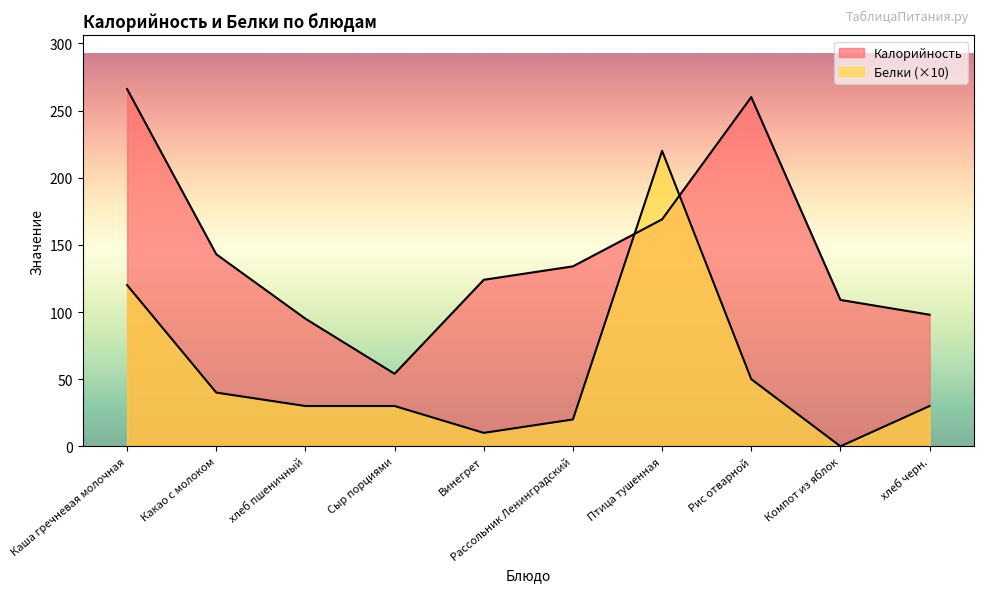

Between which two adjacent categories do Белки and Калорийность first intersect?

Рассольник Ленинградский and Птица тушенная